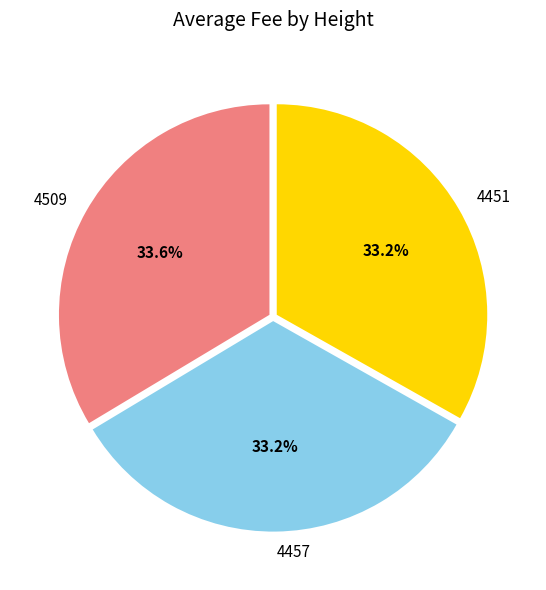

True or false: 4509 accounts for 34% of the total.

True